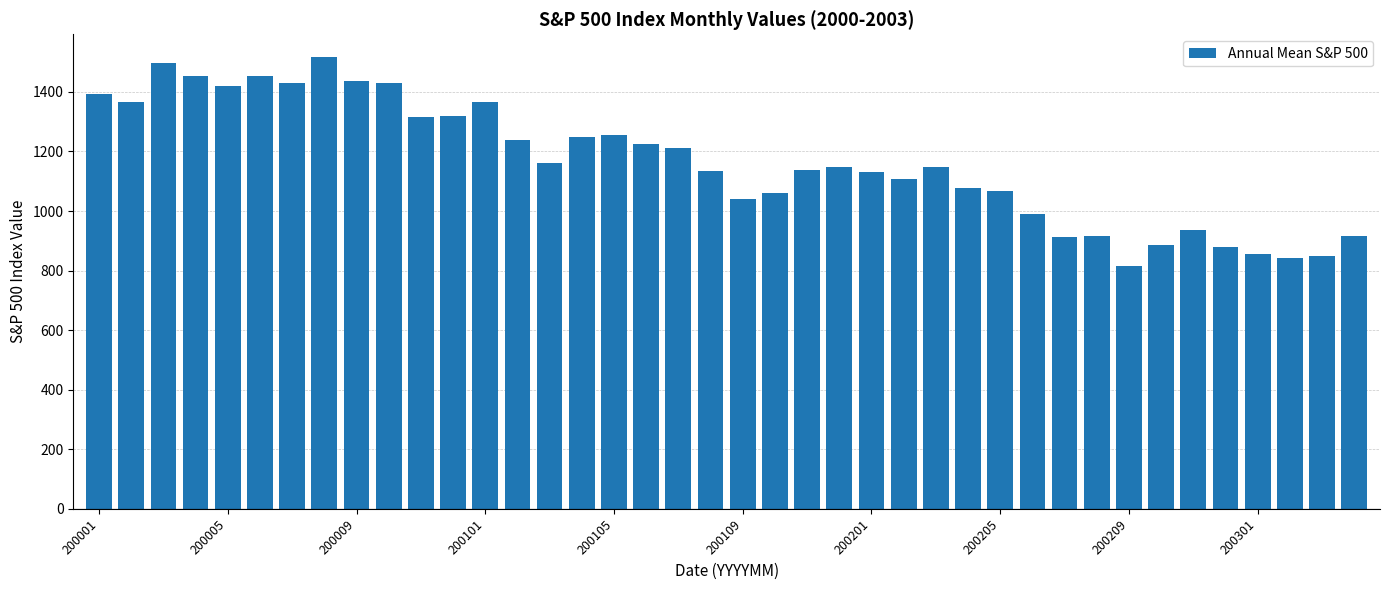

What is the difference between the maximum and minimum values?

702.4